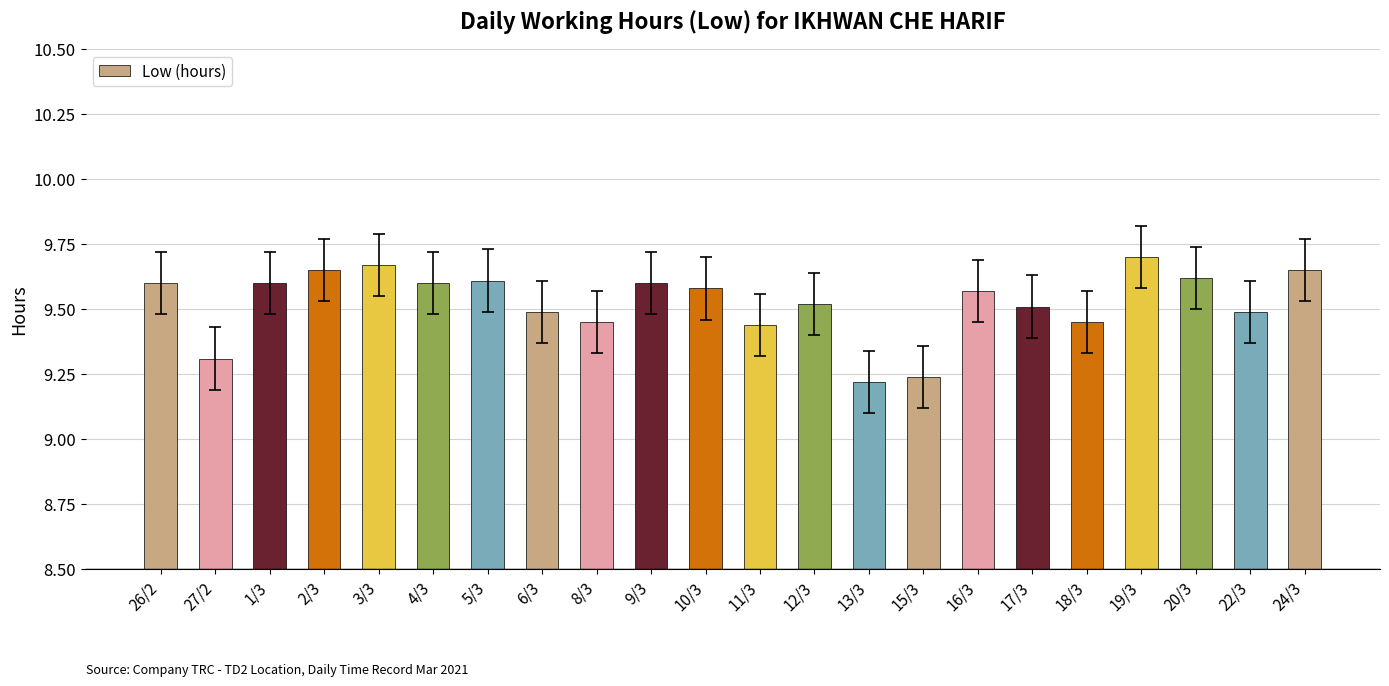

What is the change in value from 6/3 to 24/3?

+0.2